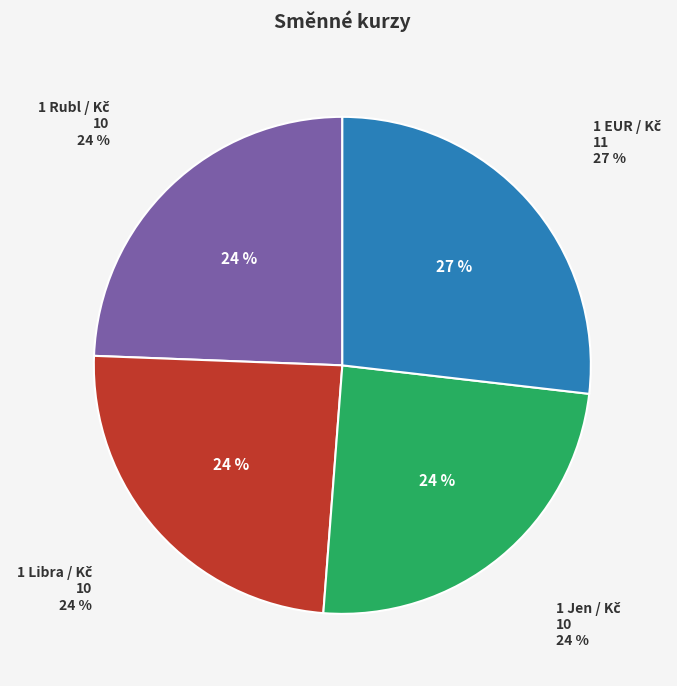

Is there a majority slice in this chart?

No